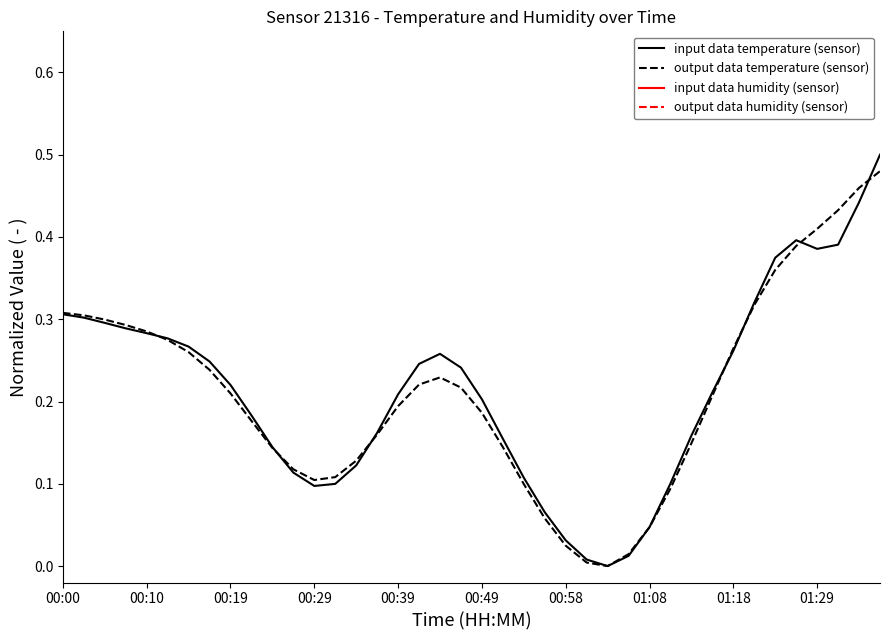

In output data temperature (sensor), how many points are higher than both neighbors (excluding endpoints)?

1